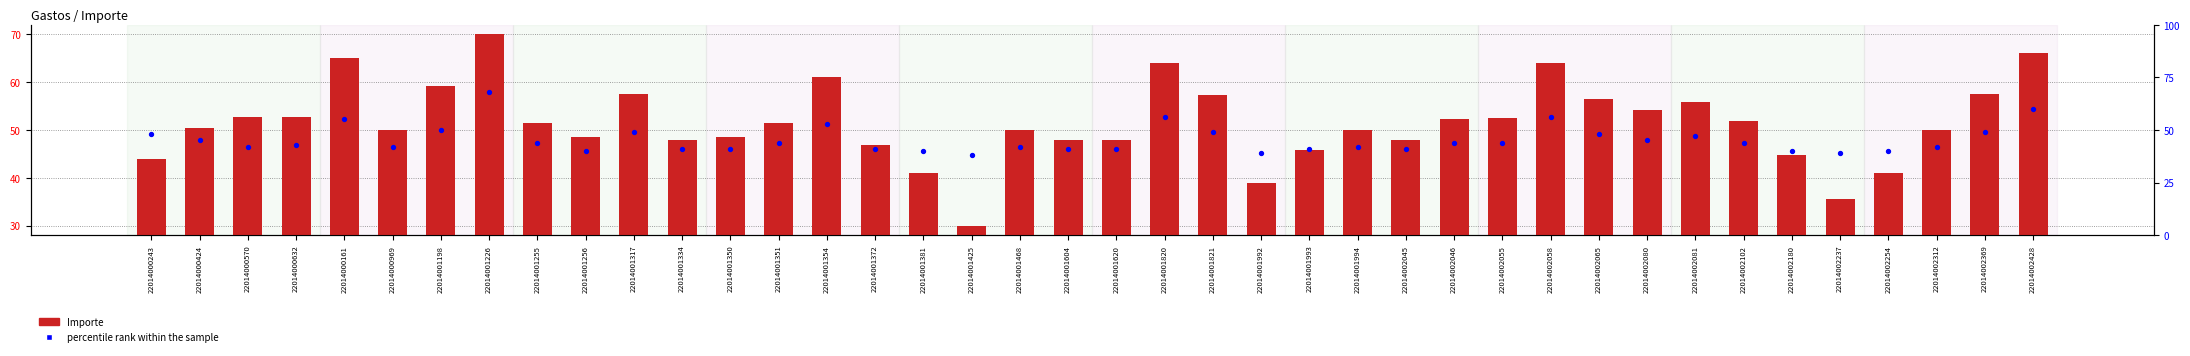

Is the value of percentile rank within the sample at 22014001381 greater than the value of Importe at 22014000243?

No